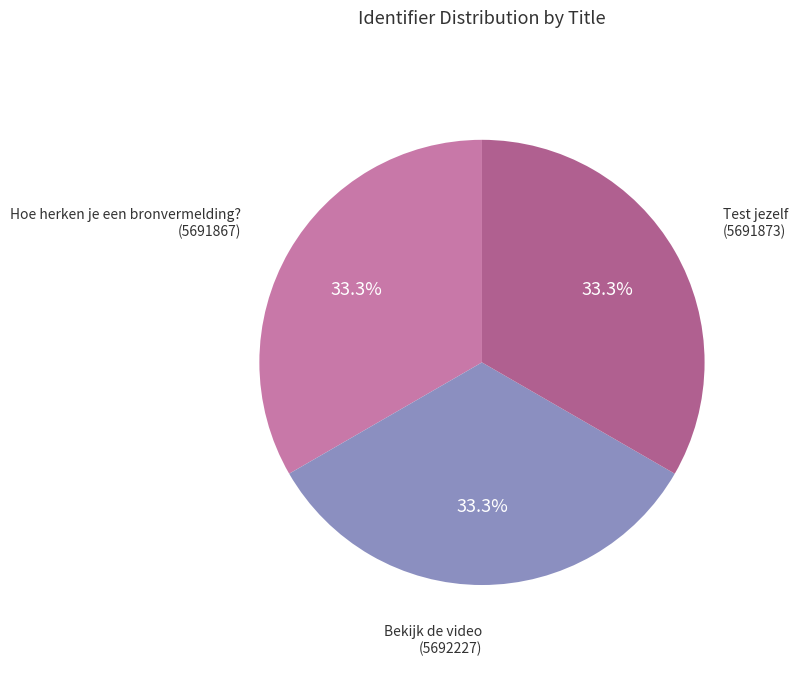

Is there any slice that represents more than half of the pie?

No